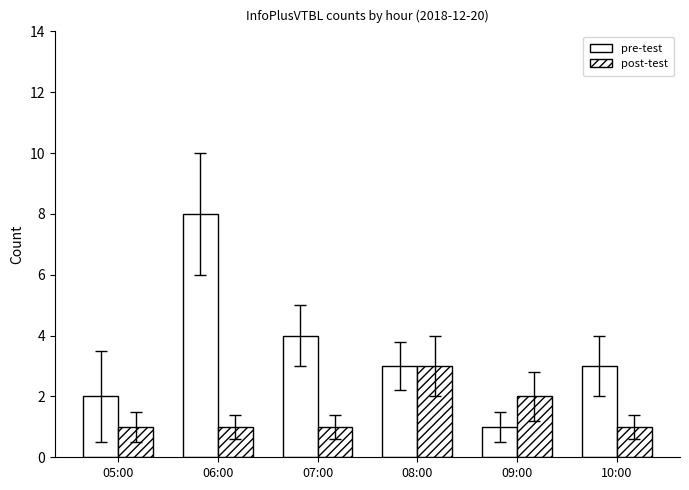

At which label is post-test closest to 2?

09:00